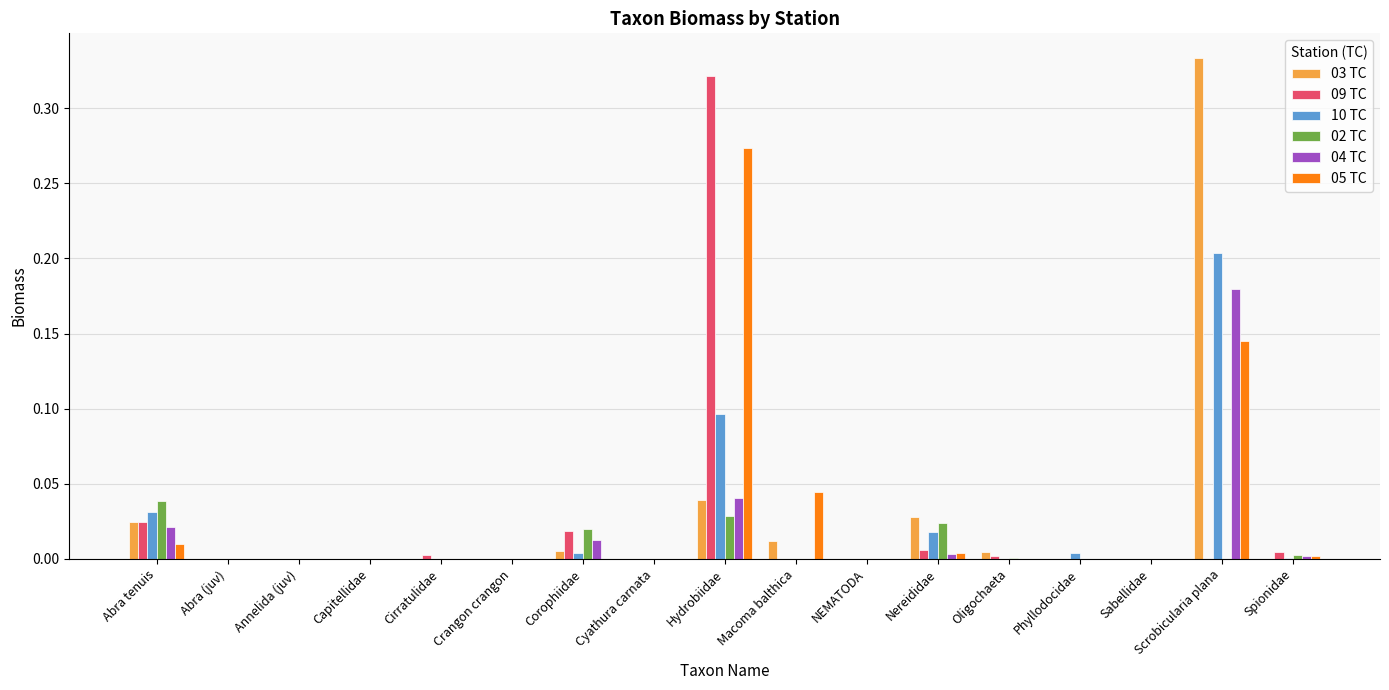

How many series are shown in this chart?

6